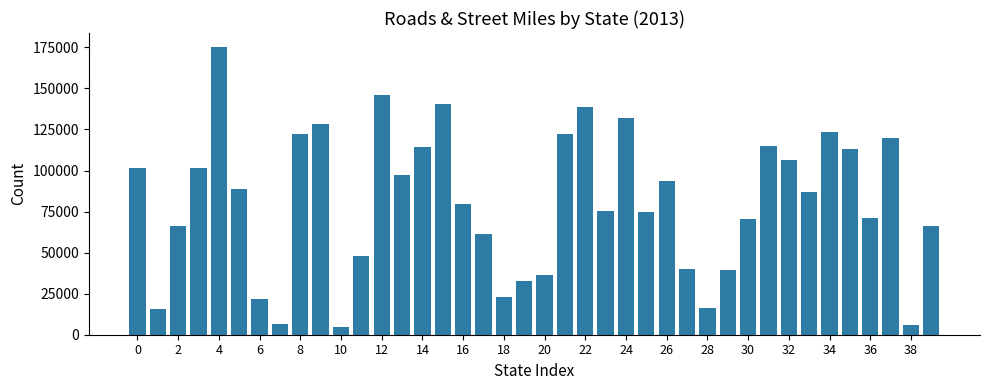

What is the average value?

80550